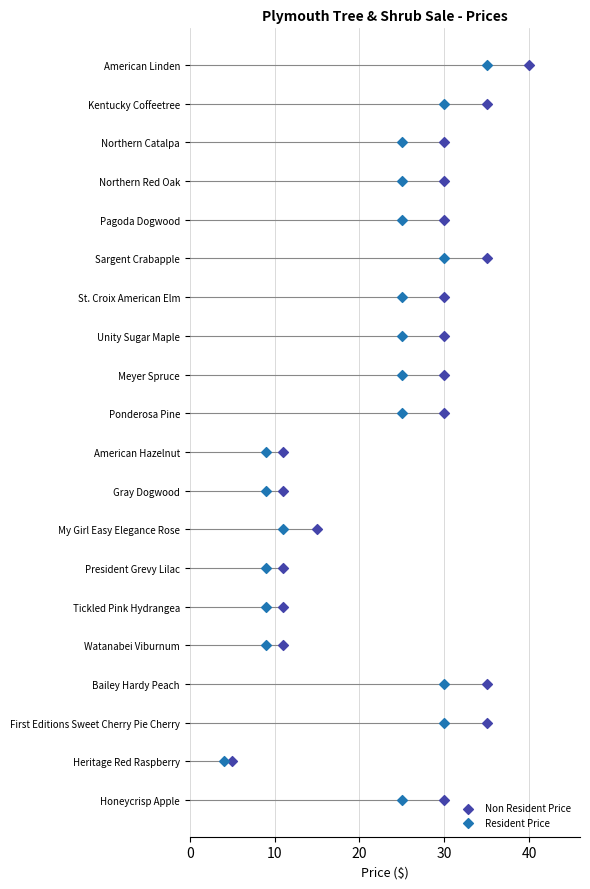

Which series has the largest total across all categories?

Non Resident Price